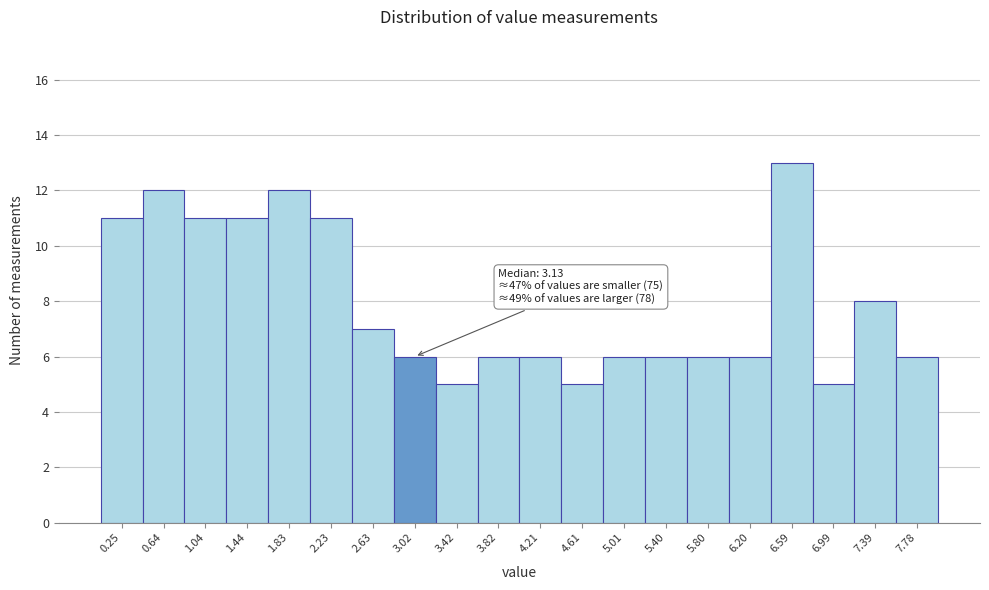

Which range on the x-axis has the tallest bar?

6.40 to 6.80